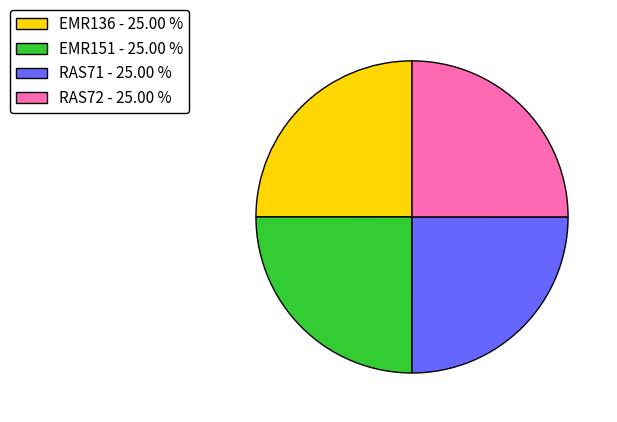

Does EMR151 represent more than half of the total?

No